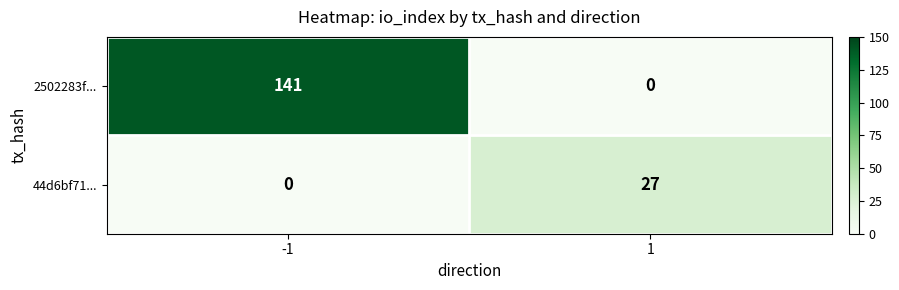

Rank the series by their maximum value, from lowest to highest.

44d6bf71..., 2502283f...